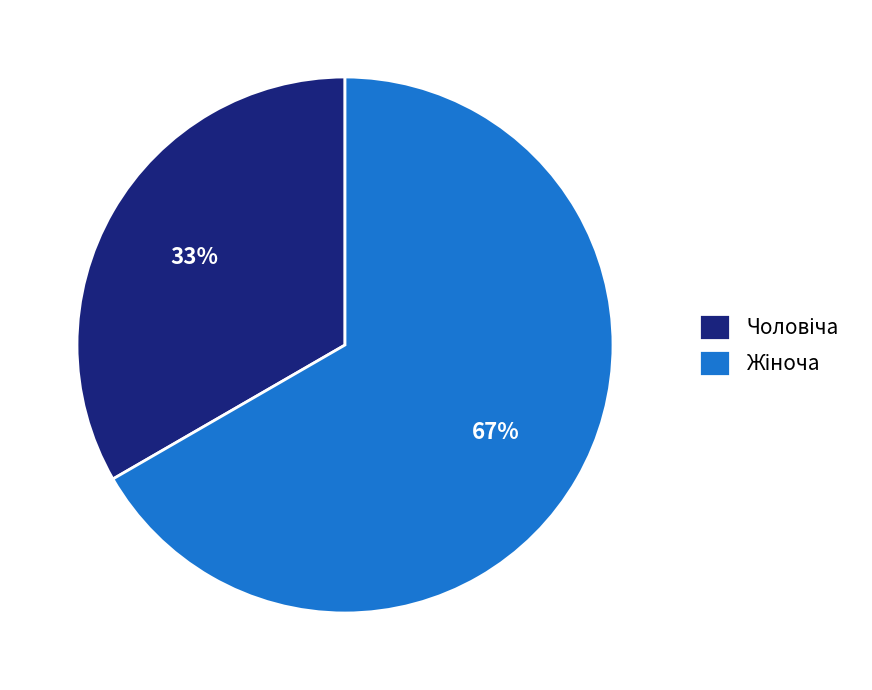

To the nearest percent, what is the average slice percentage?

50%